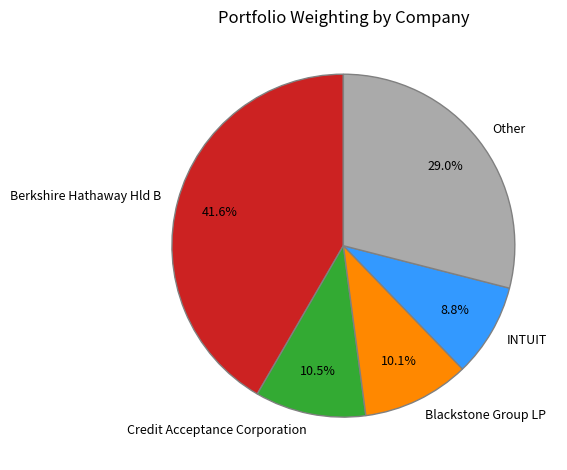

Which category has the smallest portion of the pie?

INTUIT